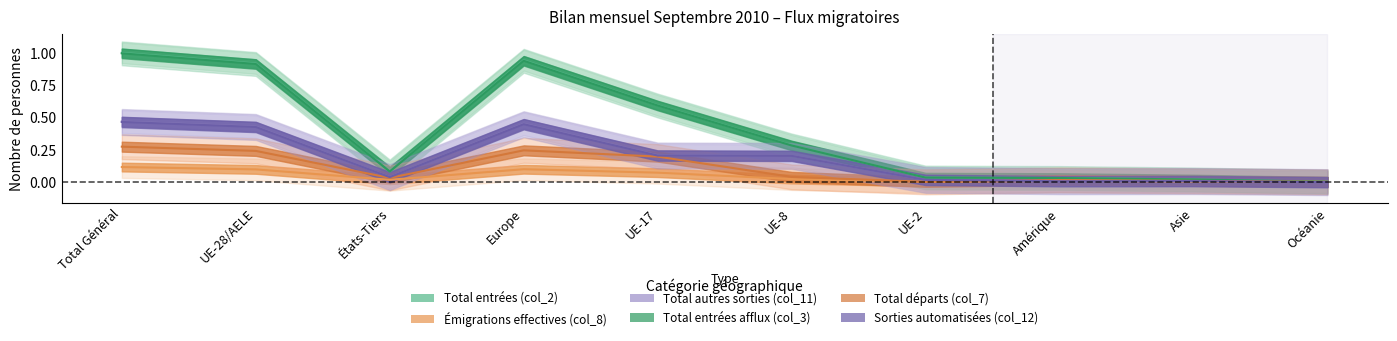

Is this an area chart (filled region under the line)?

No